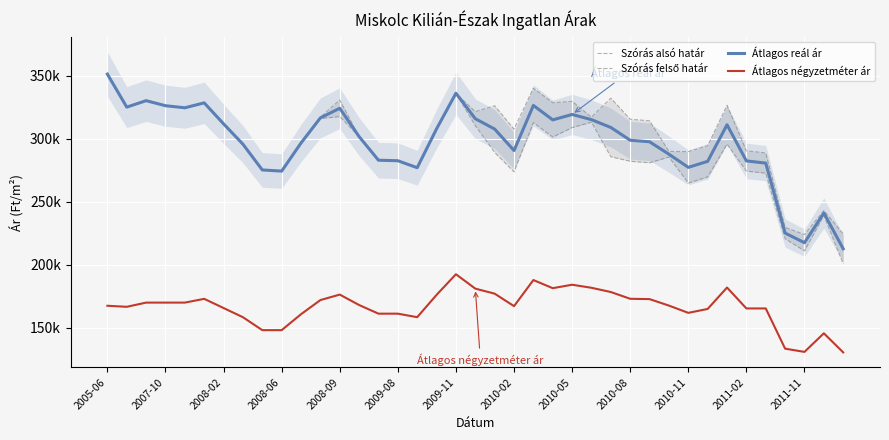

At which category does the chart reach its peak across all series?

2005-06